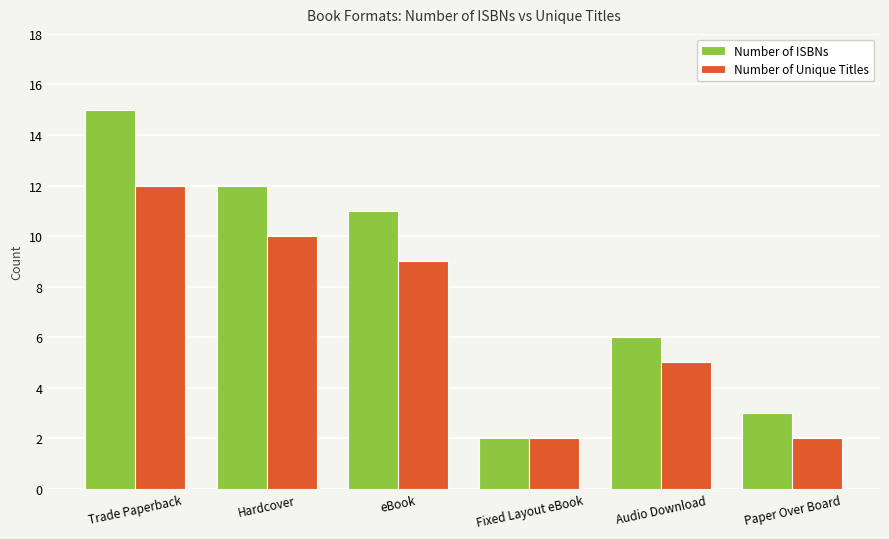

What is the label of the 2nd bar from the right?

Audio Download